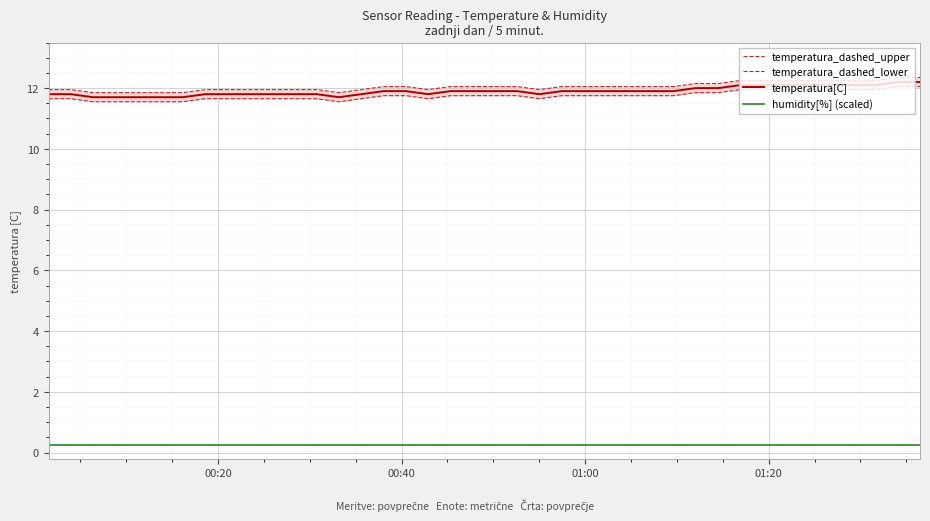

At how many categories does at least one series exceed 4?

40